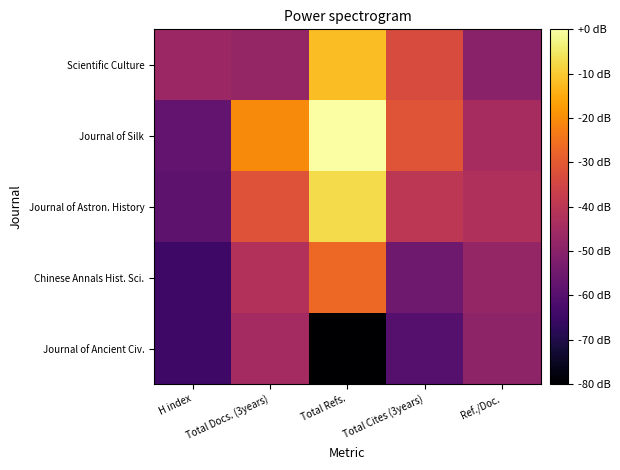

The Chinese Annals Hist. Sci. series shows -11.7 at Ref./Doc.. True or false?

False